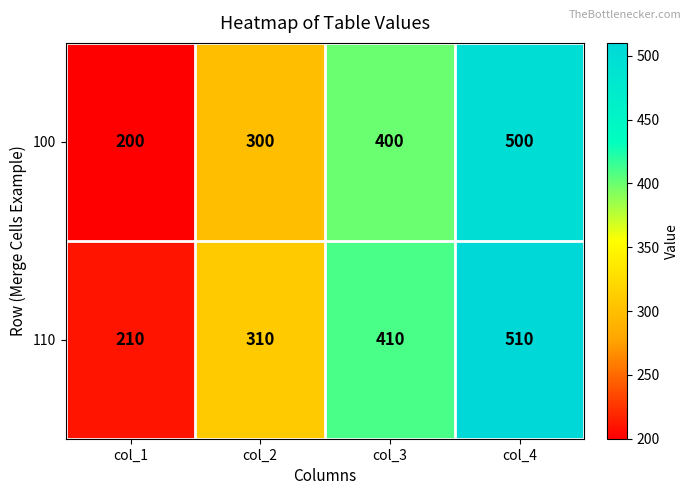

Which series has the largest total across all categories?

110